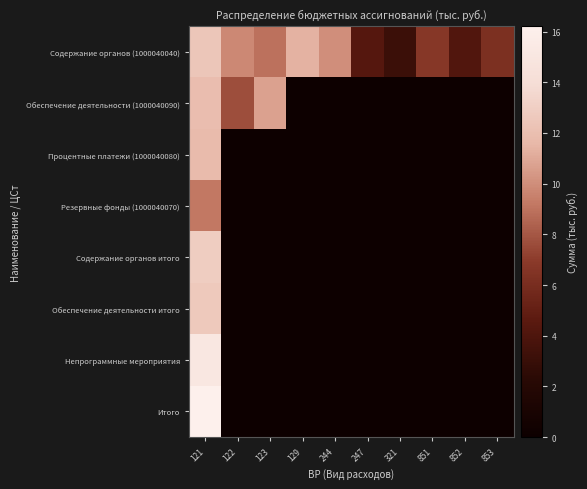

At how many categories does at least one series exceed 0?

10